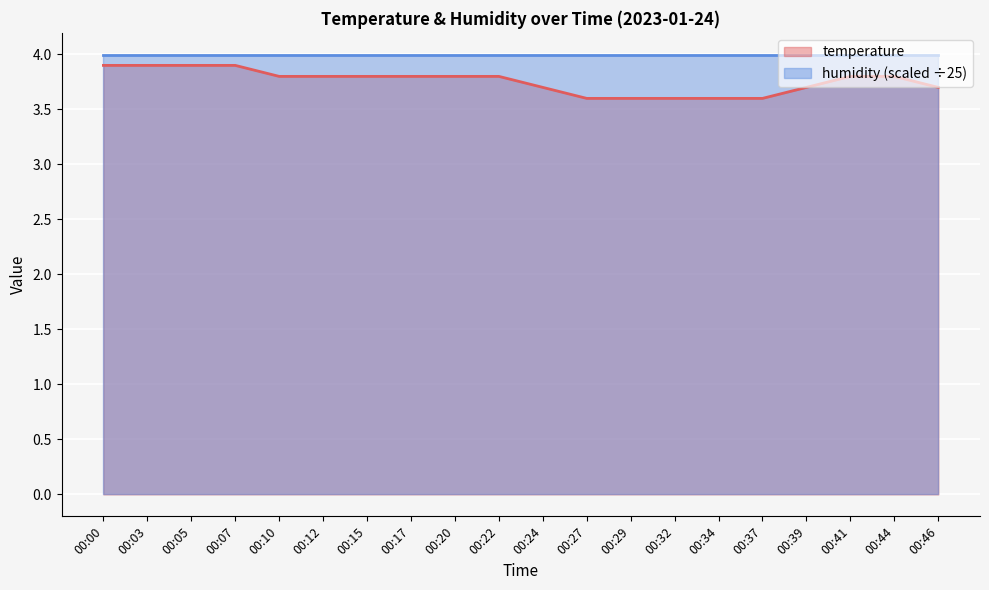

List the labels in order of value, smallest first.

00:27, 00:29, 00:32, 00:34, 00:37, 00:24, 00:39, 00:46, 00:10, 00:12, 00:15, 00:17, 00:20, 00:22, 00:41, 00:44, 00:00, 00:03, 00:05, 00:07